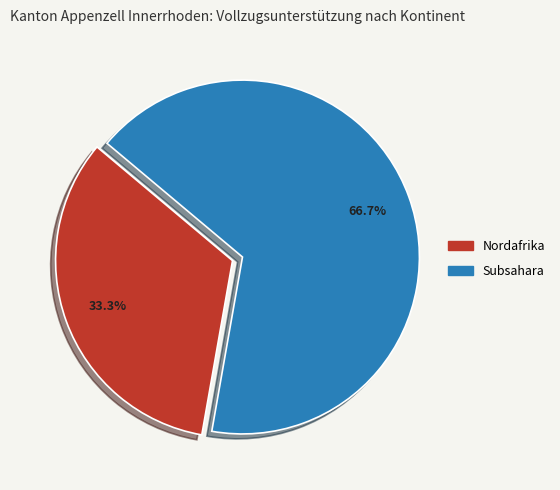

To the nearest percent, what is the average slice percentage?

50%